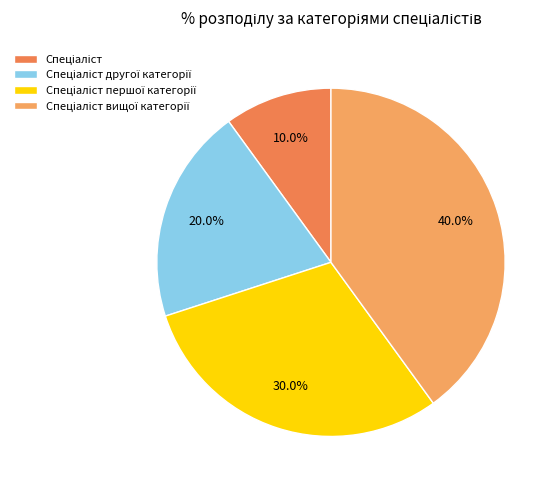

Count the number of slices in the pie.

4